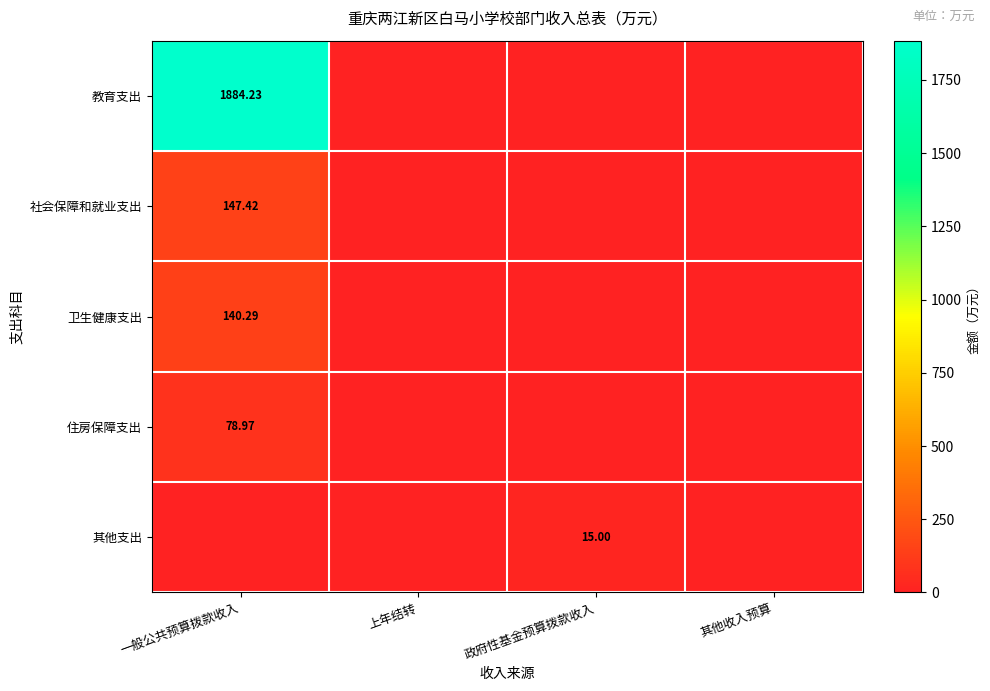

What is the maximum value for 卫生健康支出?

140.3